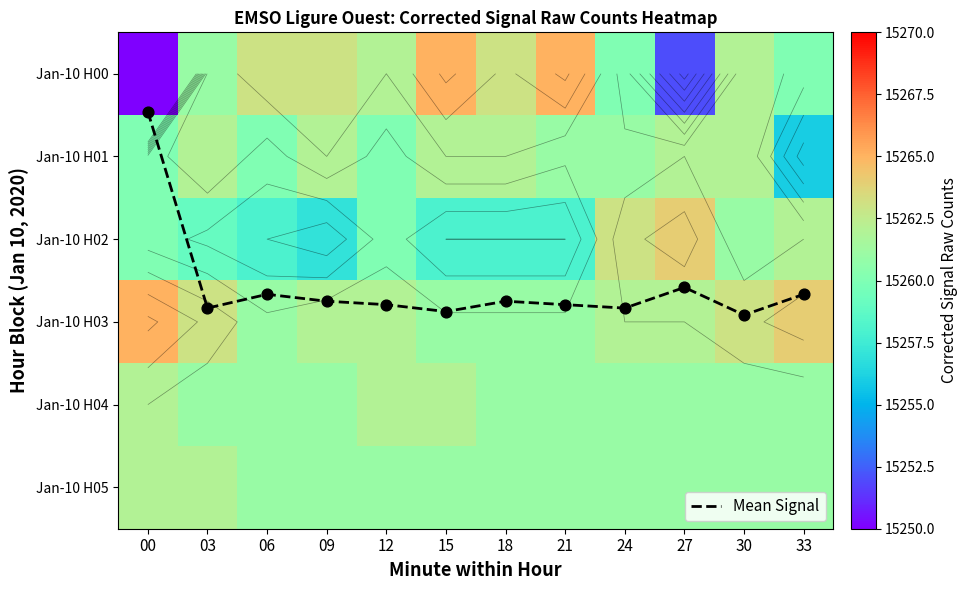

The value of Jan-10 H00 at 00 is 23021.5. True or false?

False